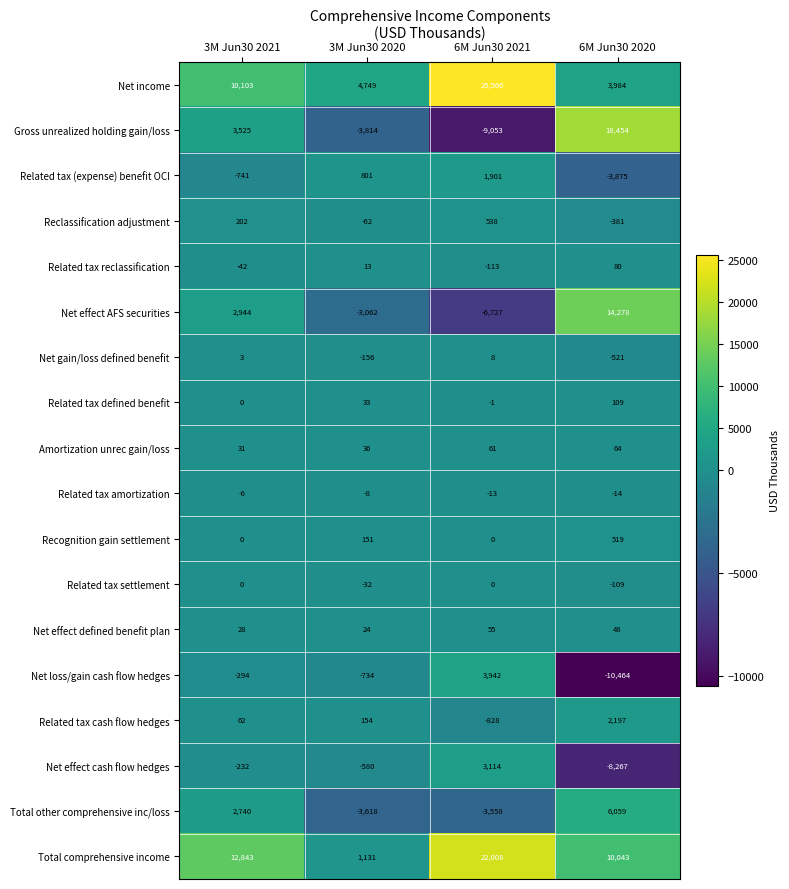

How many values in the Related tax settlement series are below 0?

2